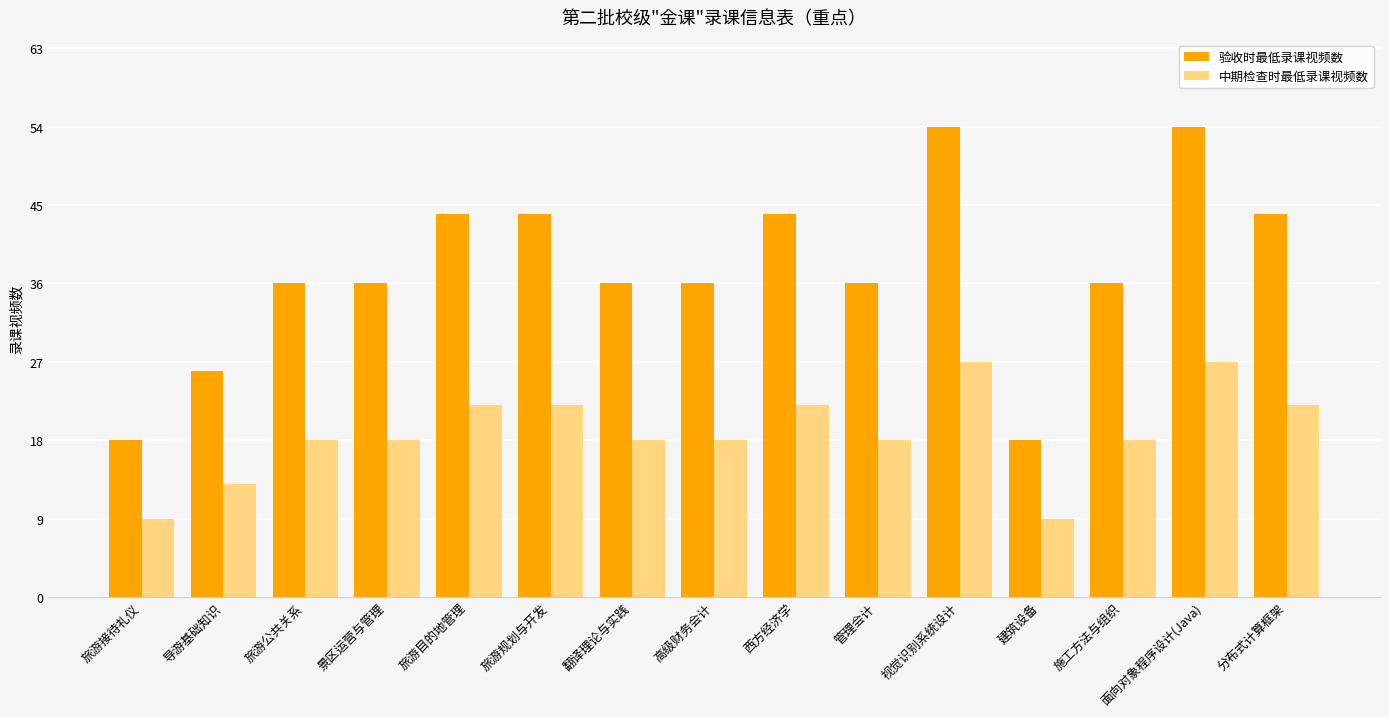

What is the approximate value of 验收时最低录课视频数 at 翻译理论与实践, to the nearest 10?

40